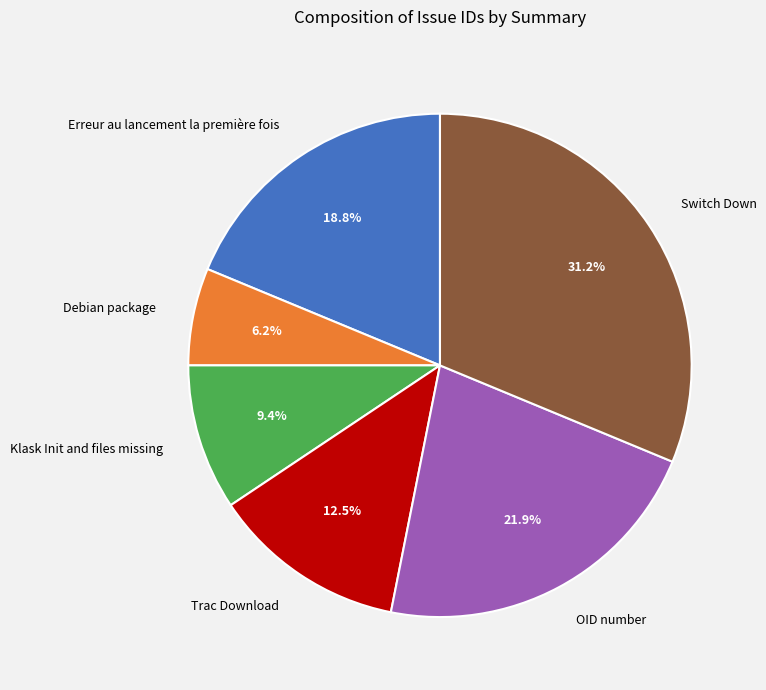

What percentage do Klask Init and files missing and Switch Down together represent?

40.6%